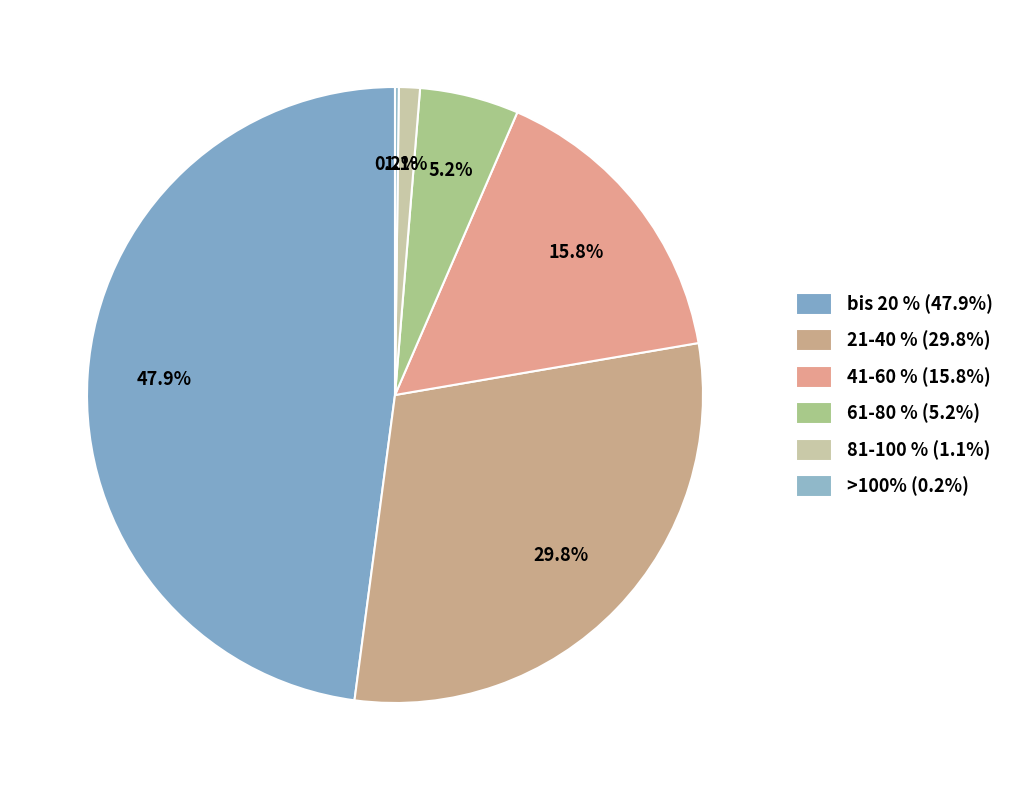

Rank the categories by value from lowest to highest.

>100%, 81-100 %, 61-80 %, 41-60 %, 21-40 %, bis 20 %